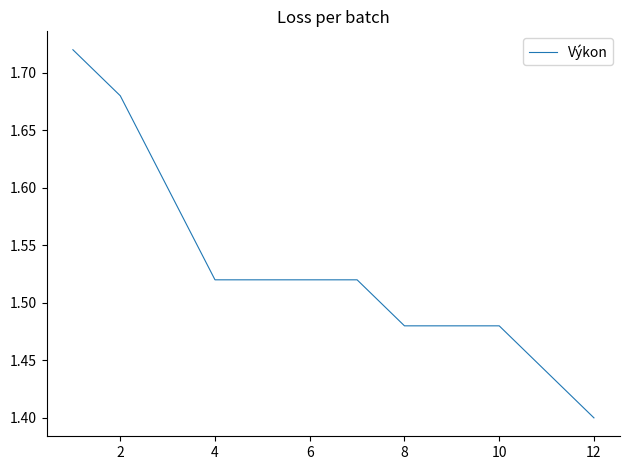

How many lines are shown in the chart?

1